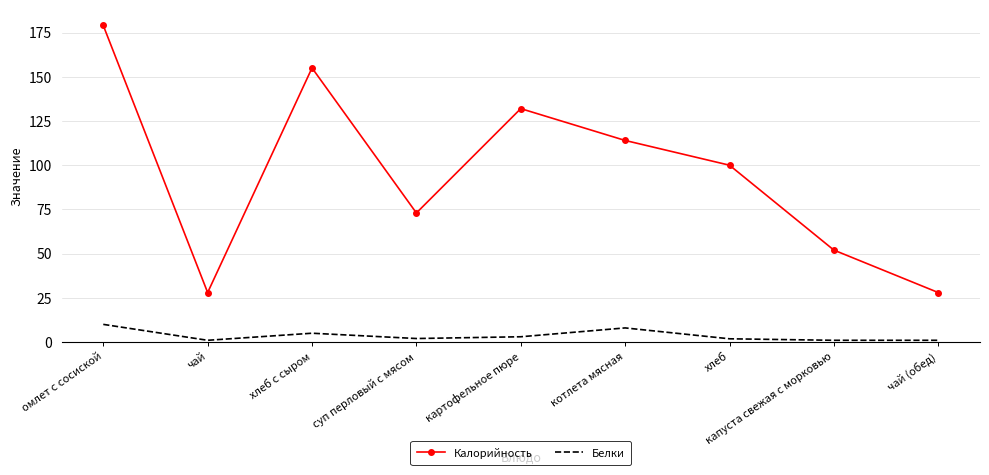

Rank the series by their average value, from lowest to highest.

Белки, Калорийность